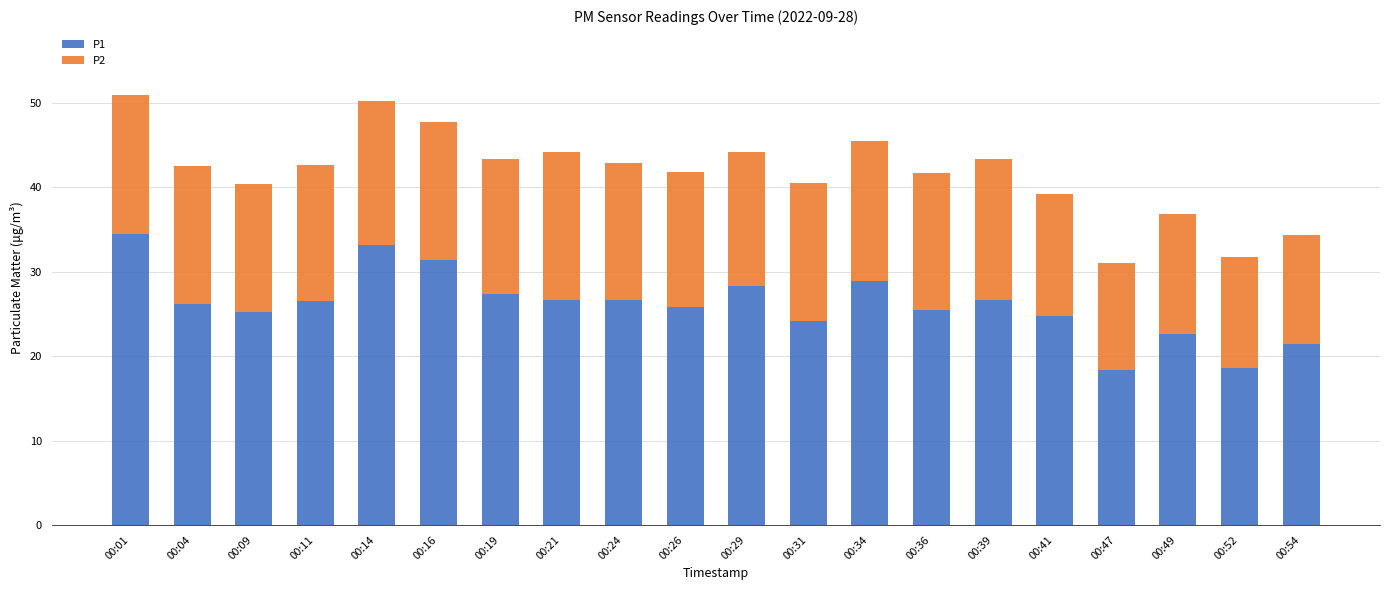

What are all the series names shown in the legend?

P1, P2